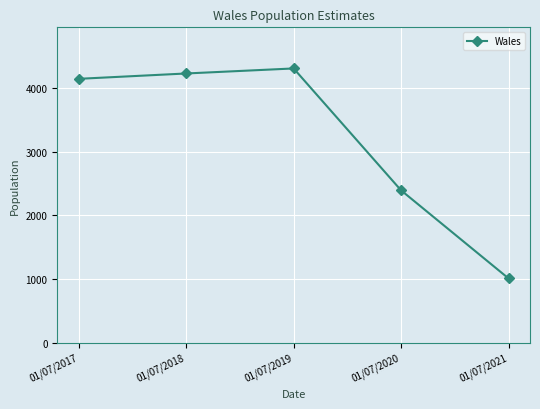

What is the maximum value shown in the chart?

4306